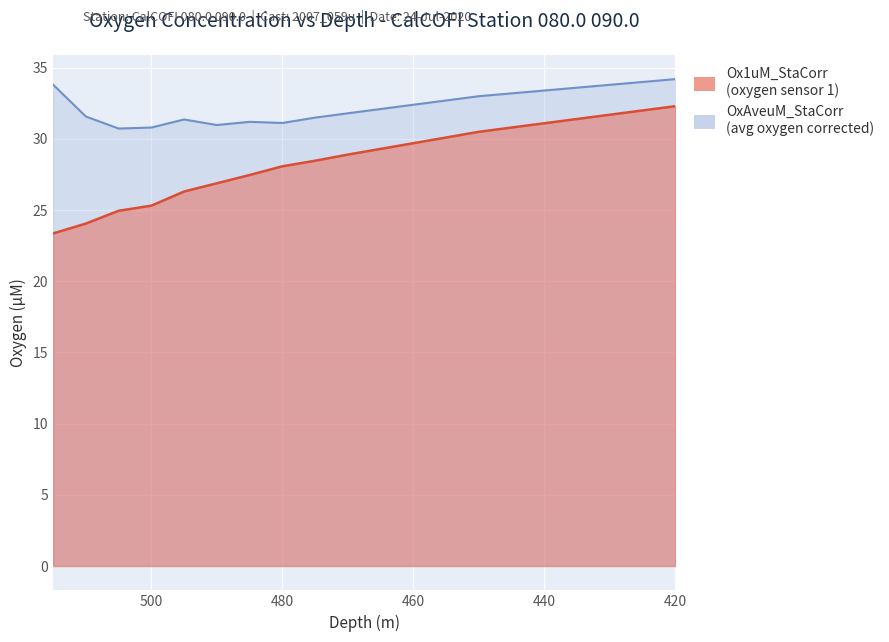

Rank the series at 420 from lowest to highest value.

Ox1uM_StaCorr, OxAveuM_StaCorr